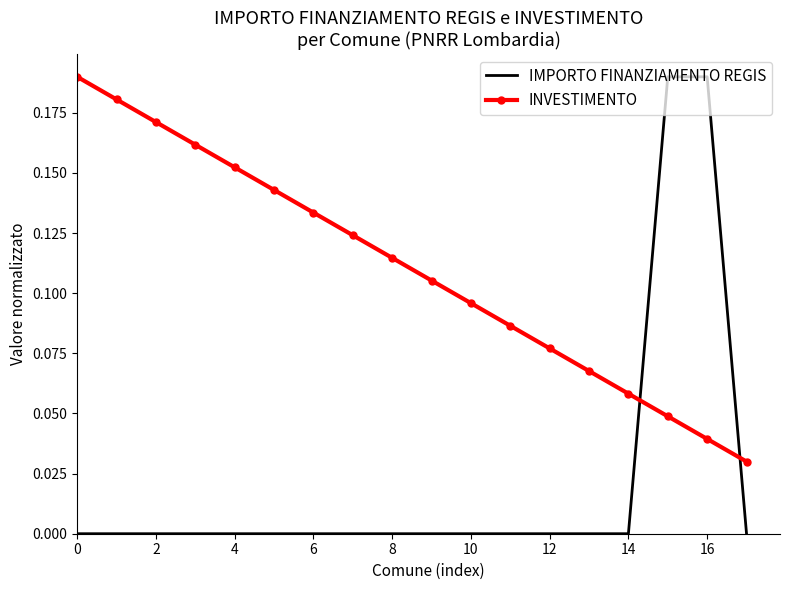

List the series in order of their overall mean, lowest first.

IMPORTO FINANZIAMENTO REGIS, INVESTIMENTO